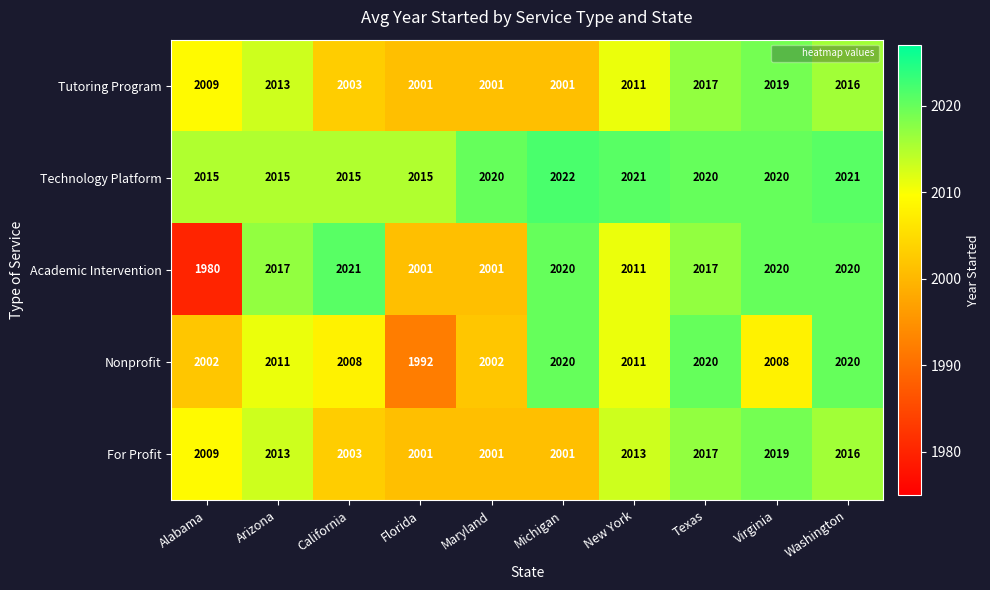

What value does the For Profit series have at California?

2003